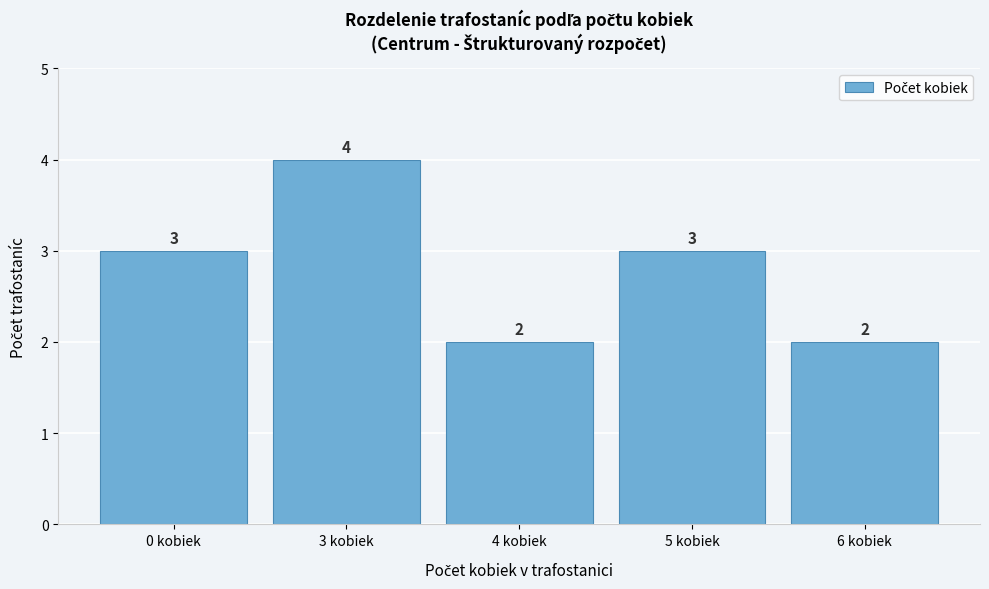

Reading right to left, list all the values displayed in this chart.

6 kobiek=2	5 kobiek=3	4 kobiek=2	3 kobiek=4	0 kobiek=3